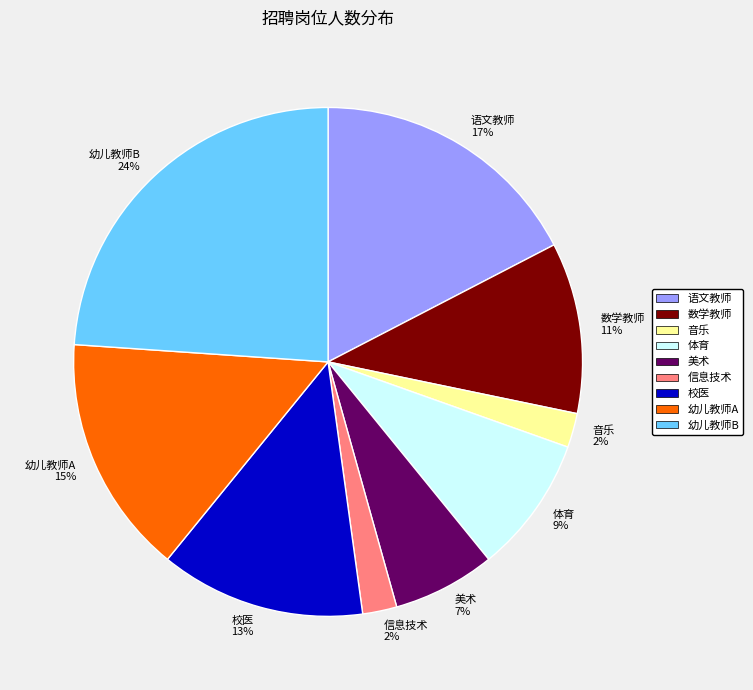

To the nearest percent, what is the difference between the 体育 and 幼儿教师B slice percentages?

15%